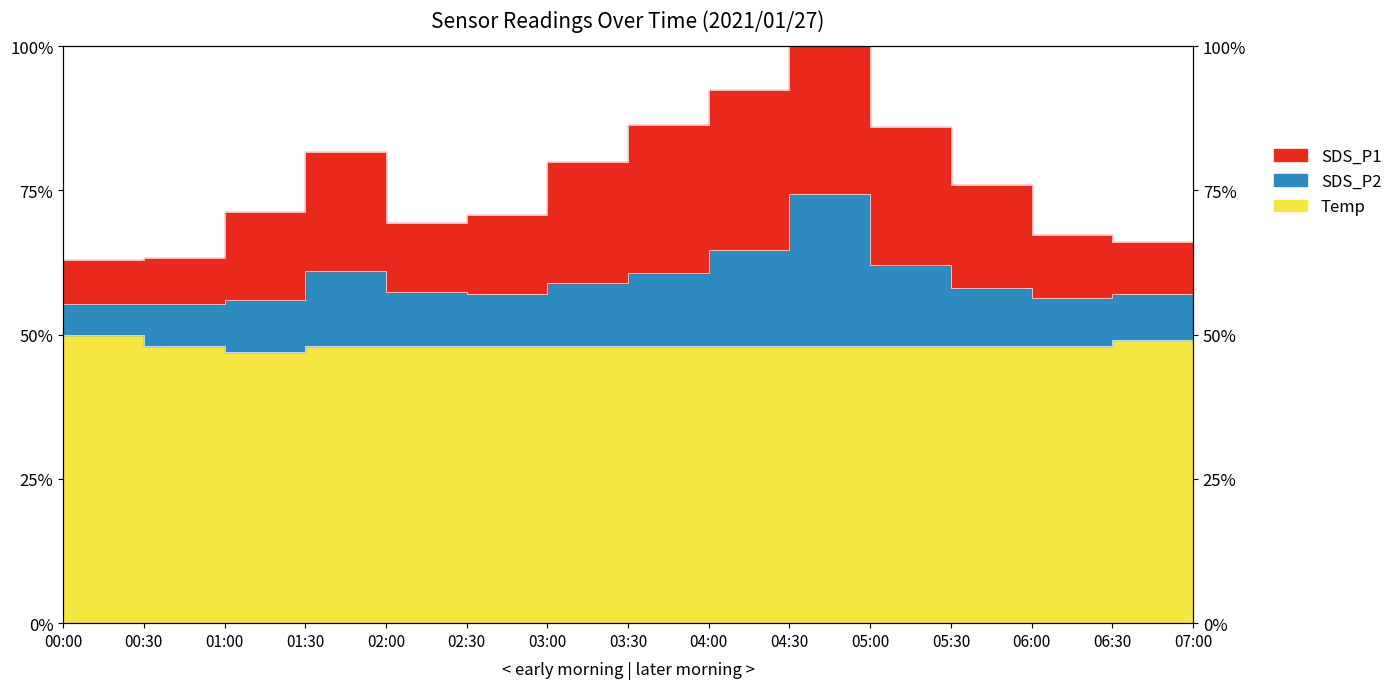

True or false: SDS_P1 has more than 1 interior local peaks.

True